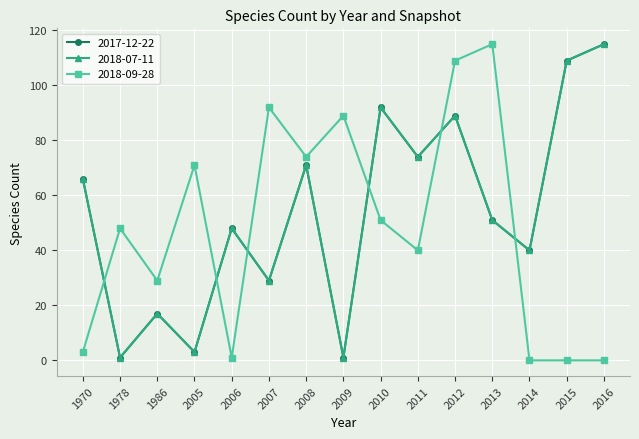

Where is 2018-09-28 nearest to the value 57?

2010